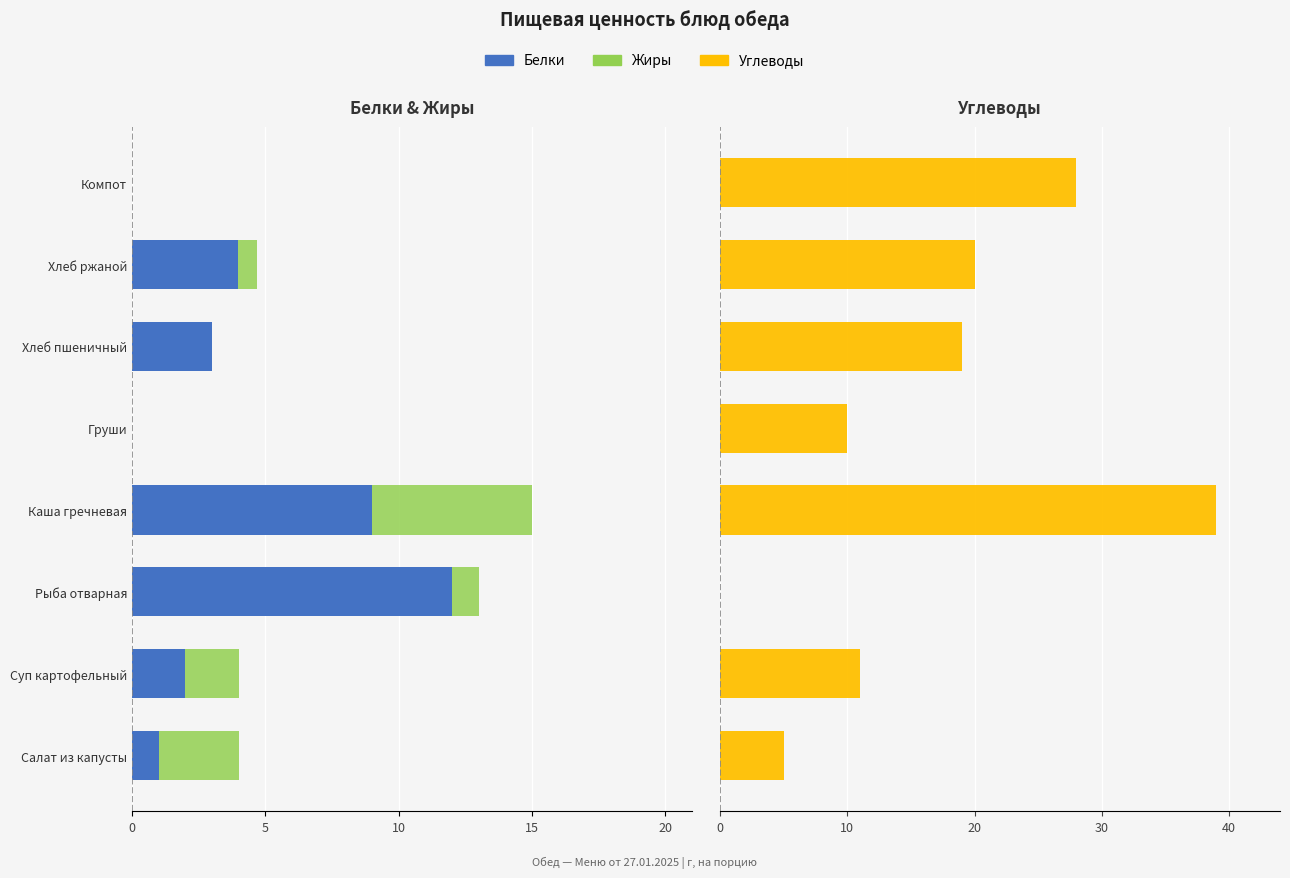

How many data points in Углеводы are above 19?

3